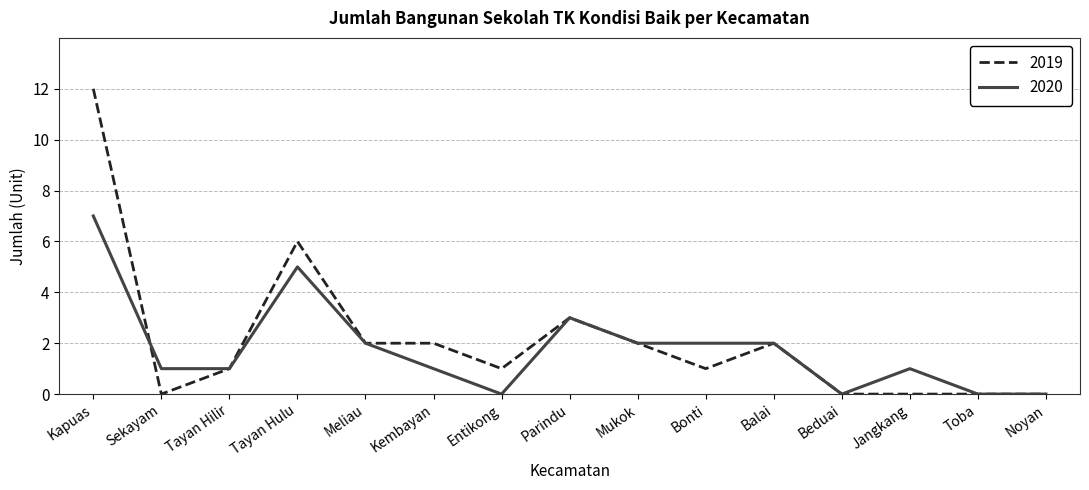

What position from the left is Jangkang?

13